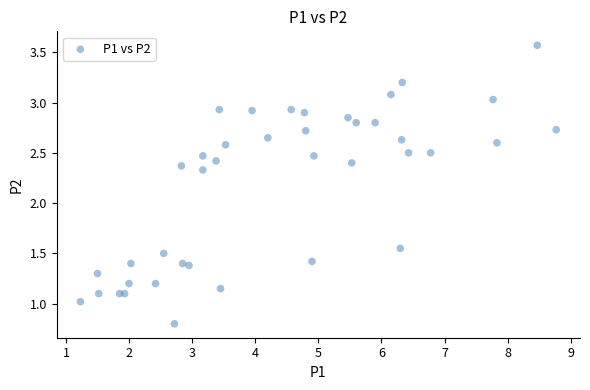

What Y value in the scatter plot is closest to 2?

2.3